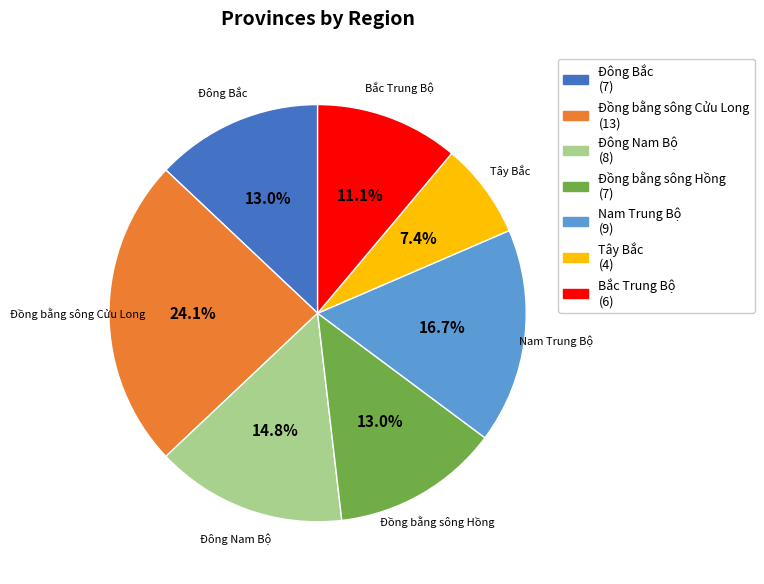

How much of the chart is everything except Đông Nam Bộ?

85.2%